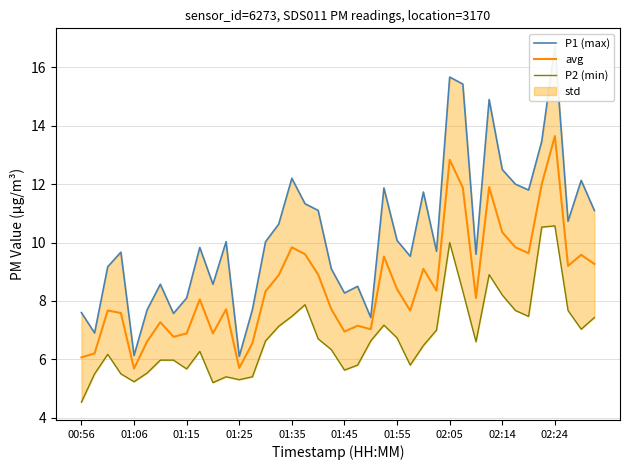

True or false: P1 (max) and P2 (min) cross at least once.

False